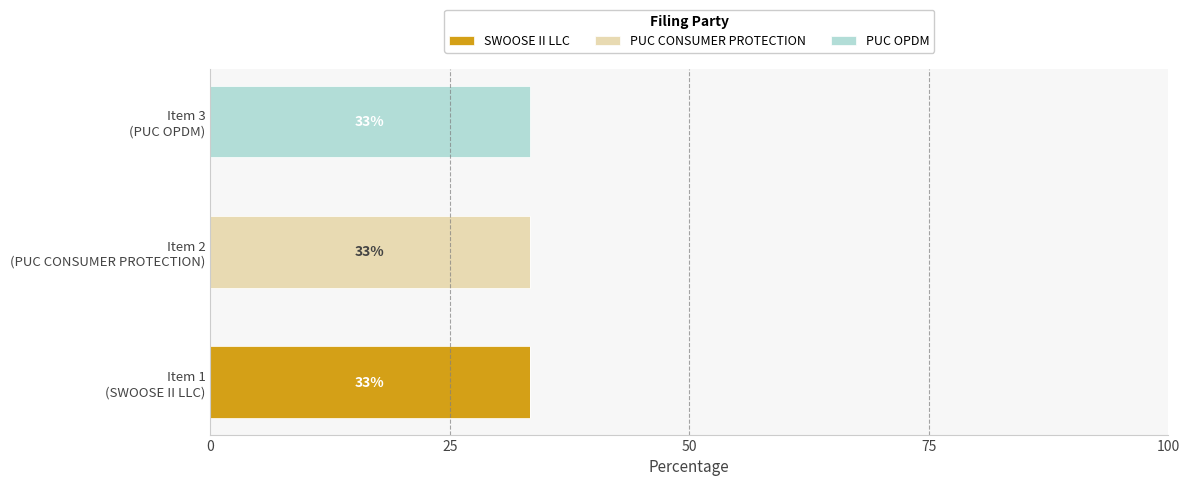

What is the maximum value for SWOOSE II LLC?

33.3